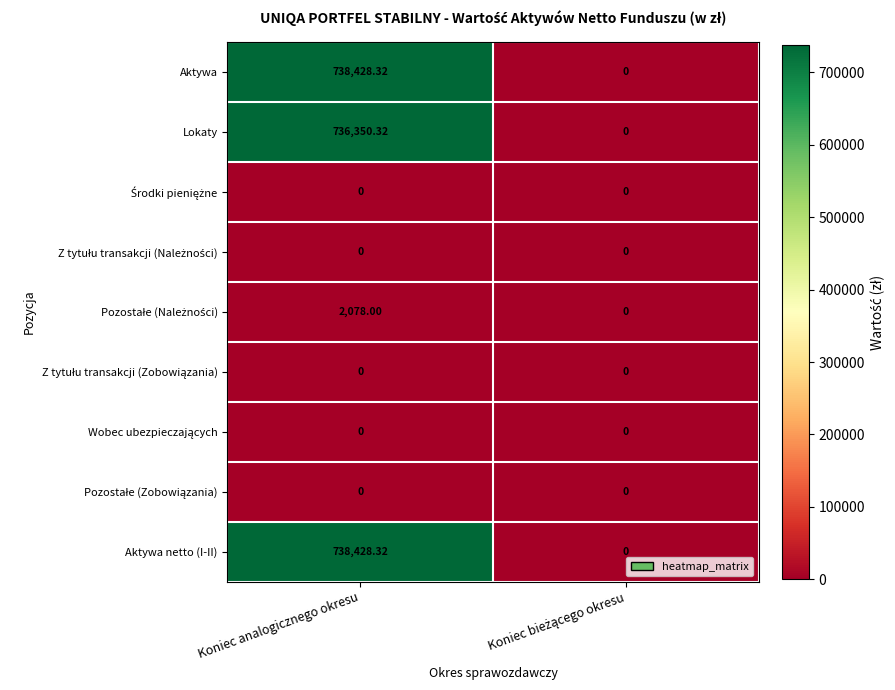

At which category is the sum across all series the highest?

Koniec analogicznego okresu